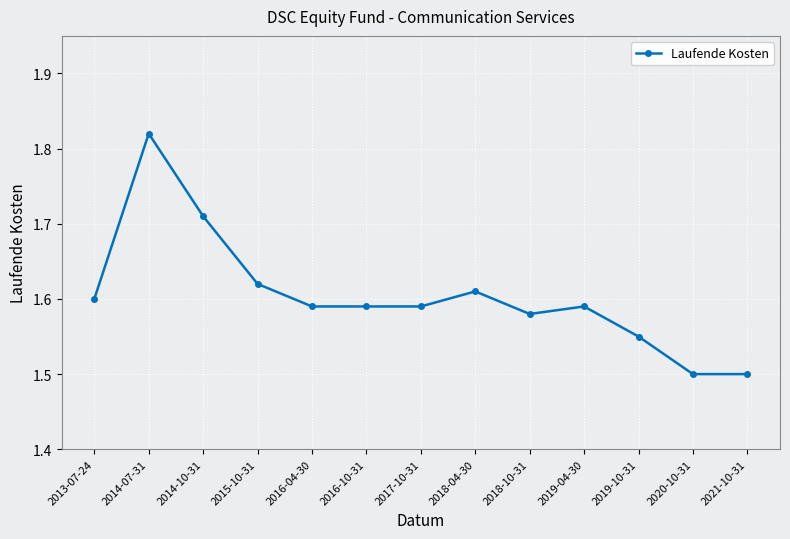

Count the values in the range 1 to 2.

13